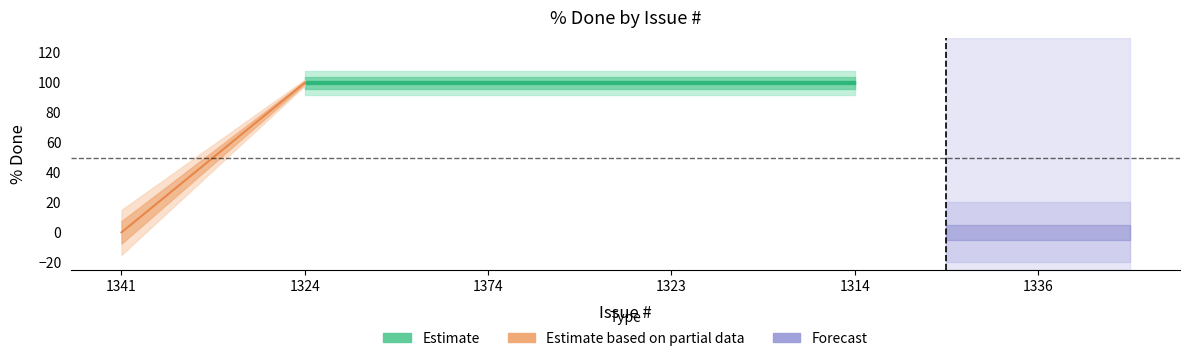

The value at 1336 is 52. True or false?

False